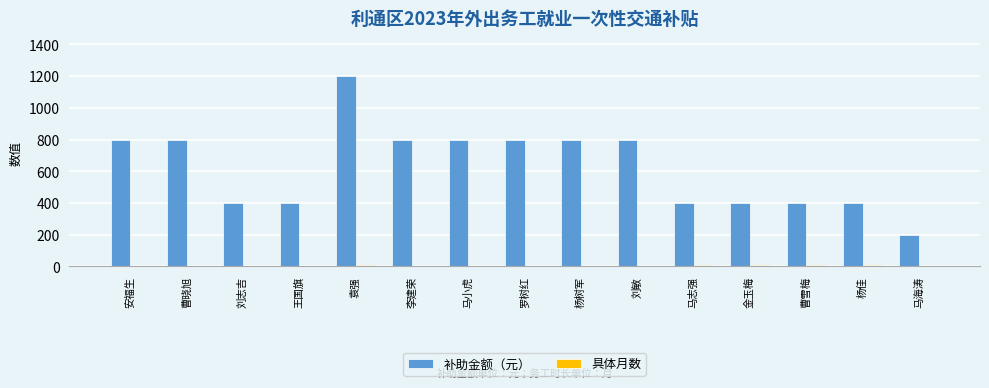

Which series changed the most between 袁强 and 罗树红?

补助金额（元）